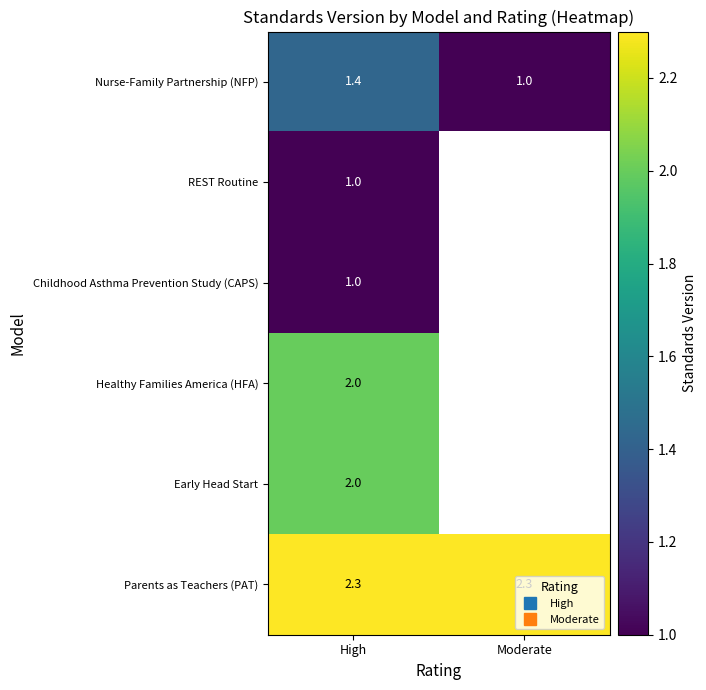

At which category does the chart reach its peak across all series?

High